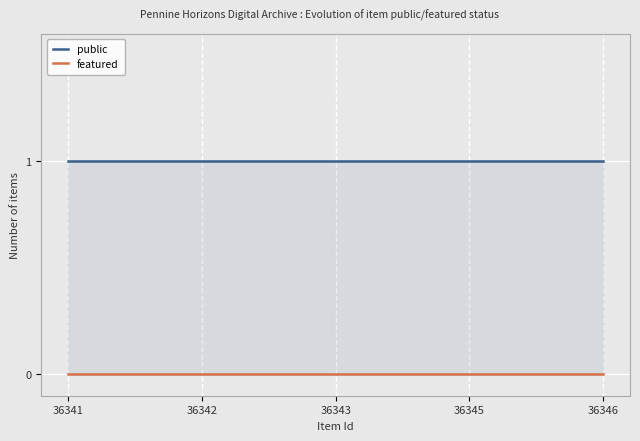

Rank the series by their average value, from highest to lowest.

public, featured